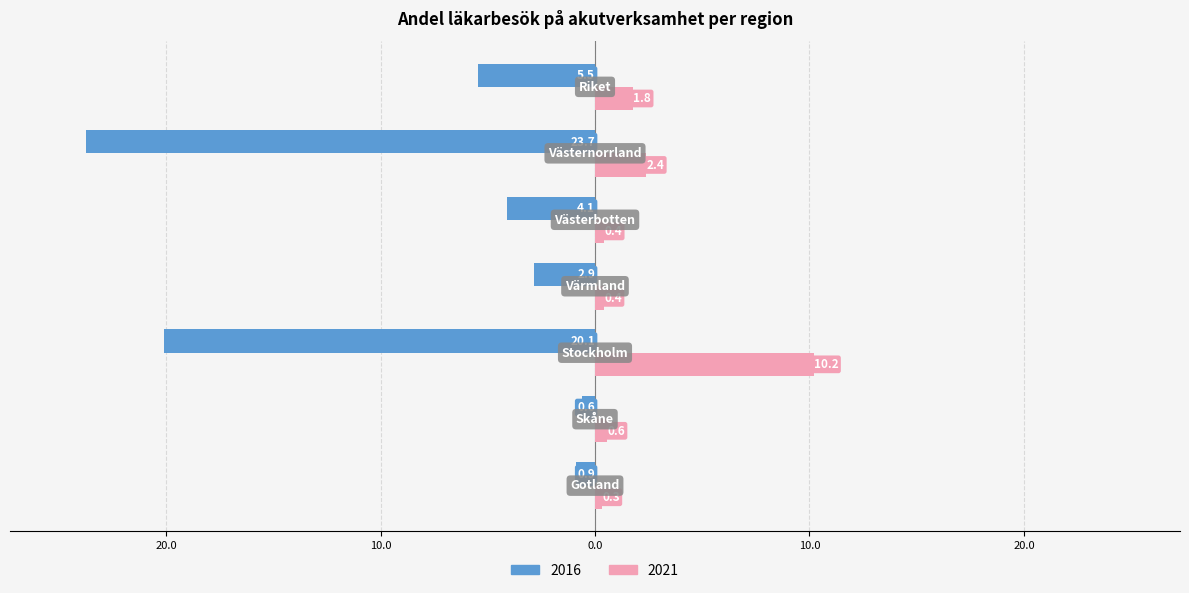

Which series has the largest range (max minus min)?

2016